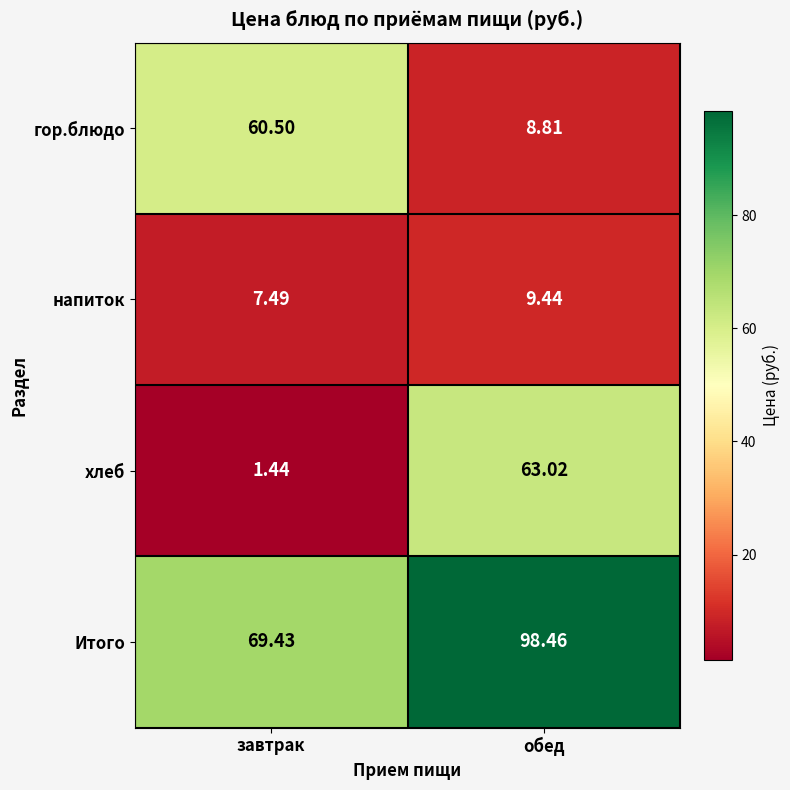

Which series has the largest range (max minus min)?

хлеб